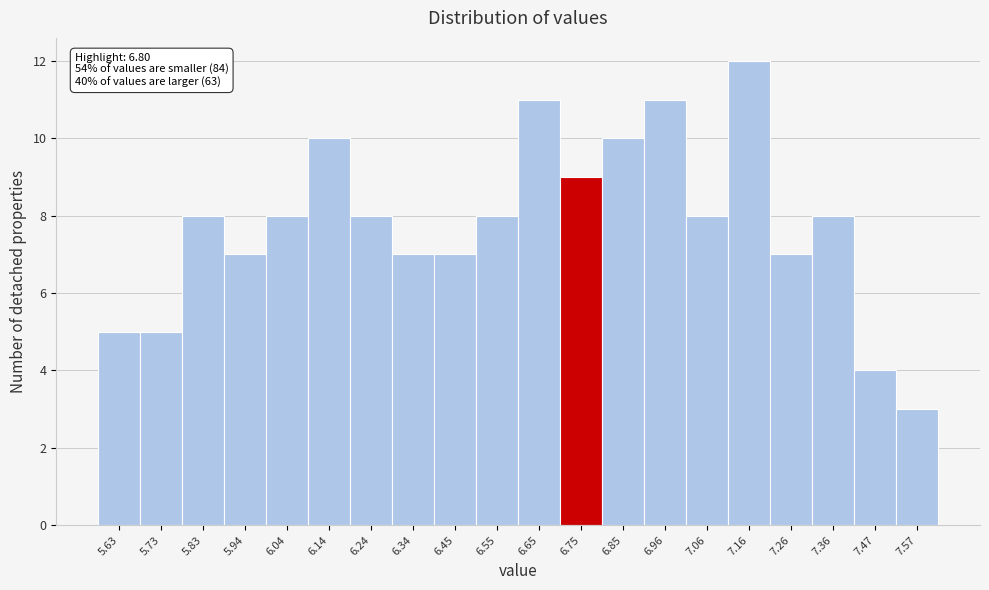

Reading right to left, list all the values displayed in this chart.

7.57=3	7.47=4	7.36=8	7.26=7	7.16=12	7.06=8	6.96=11	6.85=10	6.75=9	6.65=11	6.55=8	6.45=7	6.34=7	6.24=8	6.14=10	6.04=8	5.94=7	5.83=8	5.73=5	5.63=5